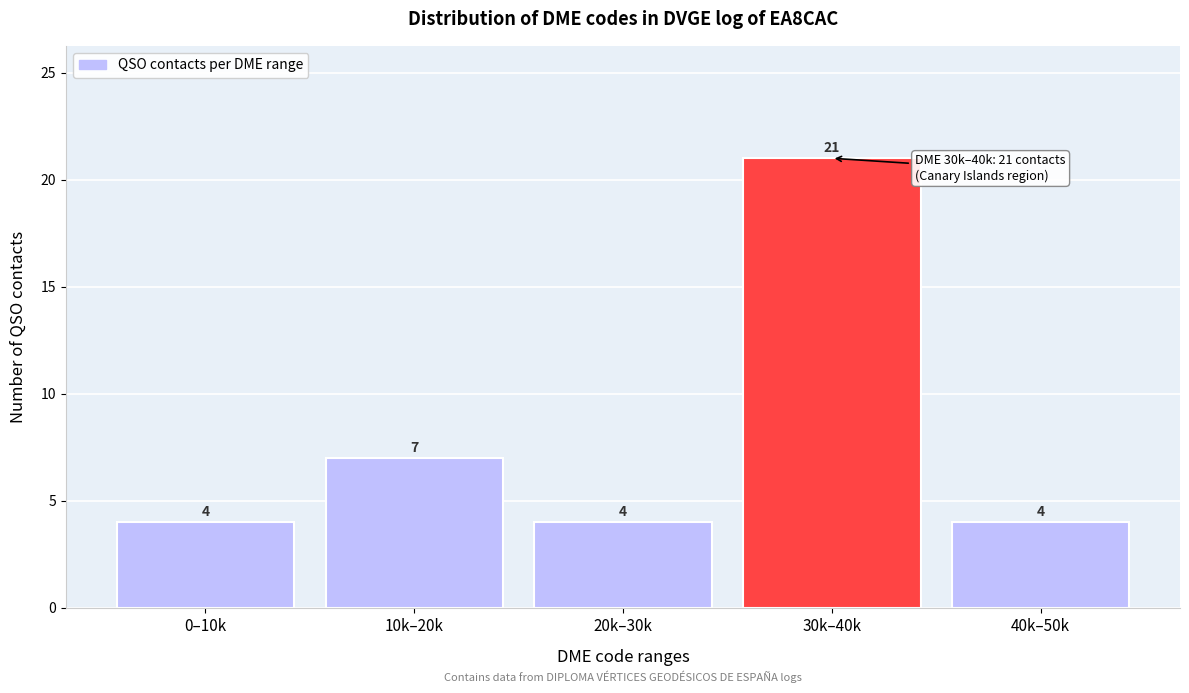

Reading left to right, extract all data points from this chart.

4	7	4	21	4